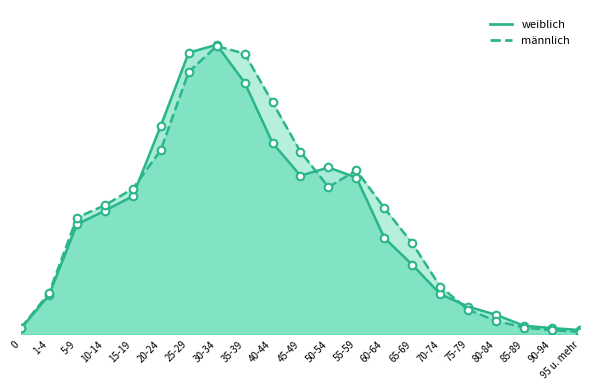

At which category is the sum across all series the highest?

30-34